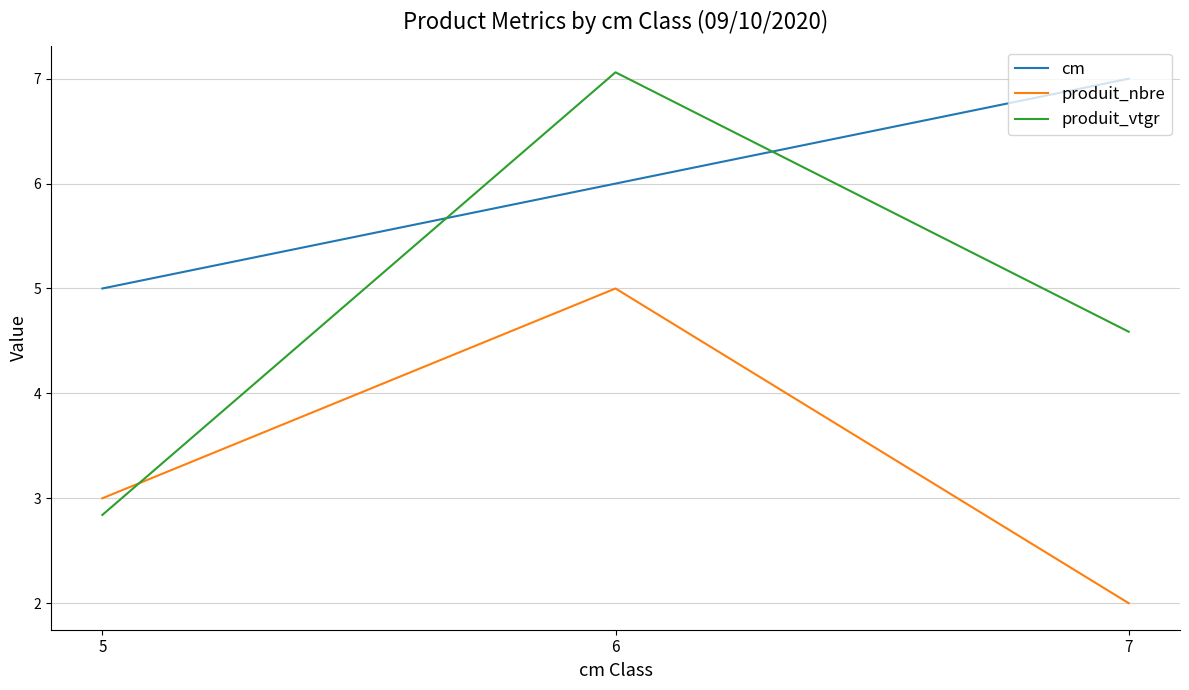

Is the value of cm at 6 greater than the value of produit_vtgr at 5?

Yes